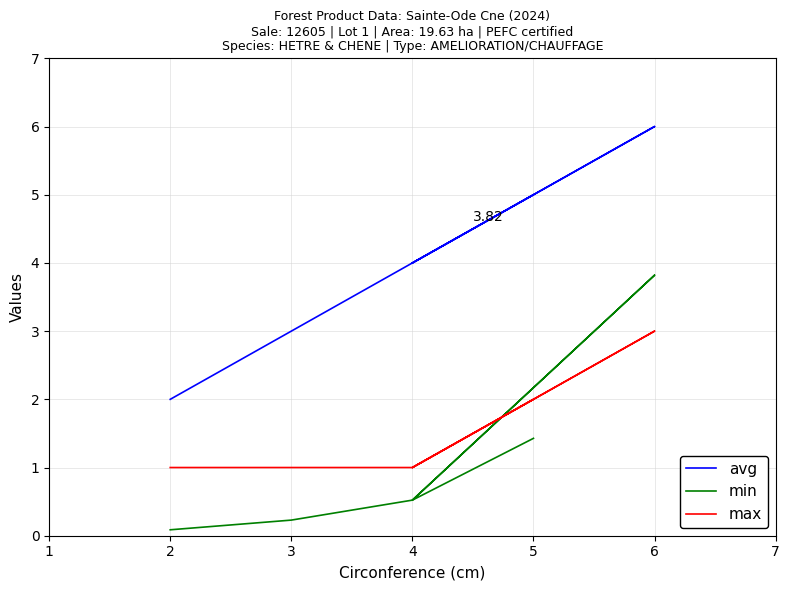

How many lines are shown in the chart?

3